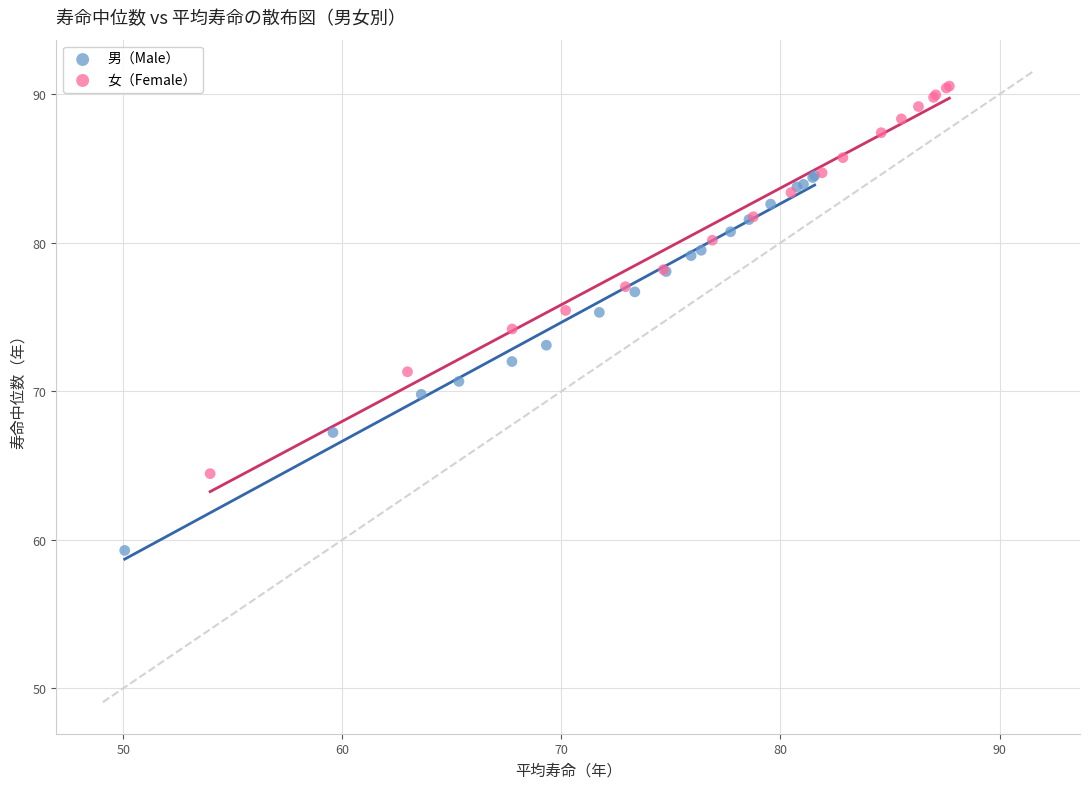

What are all the series names shown in the legend?

男（Male）, 女（Female）